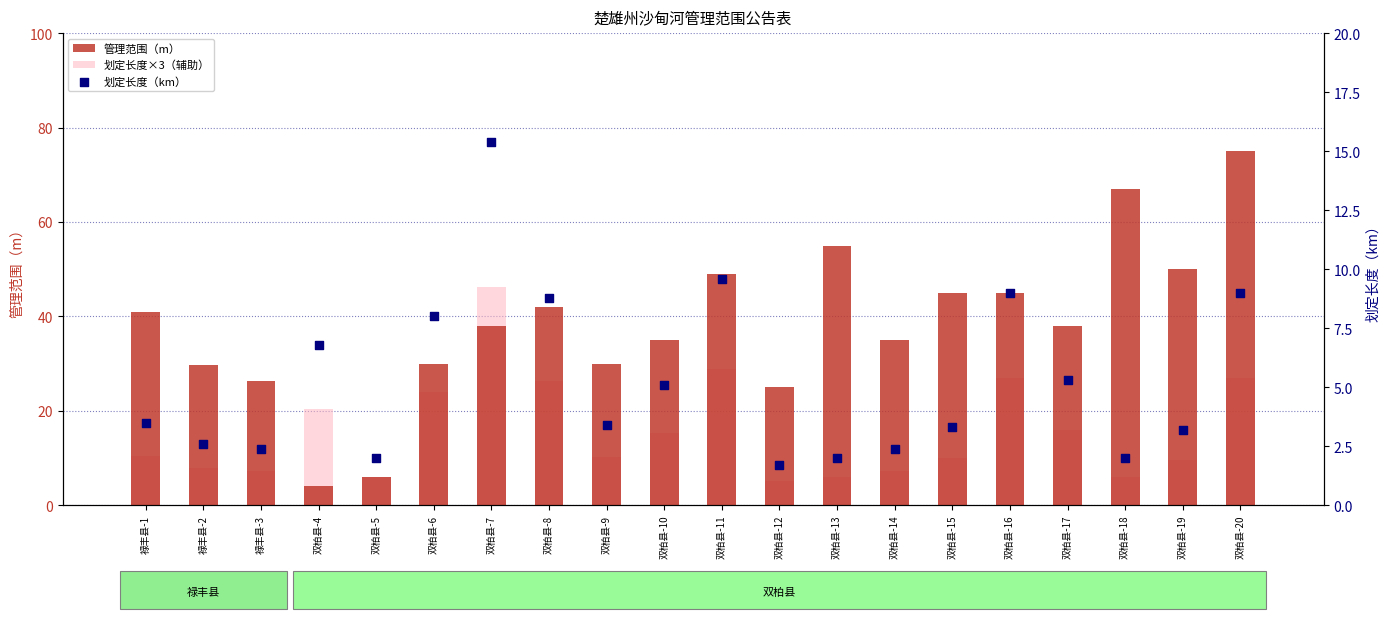

Which series contains the lowest Y value?

划定长度（km）